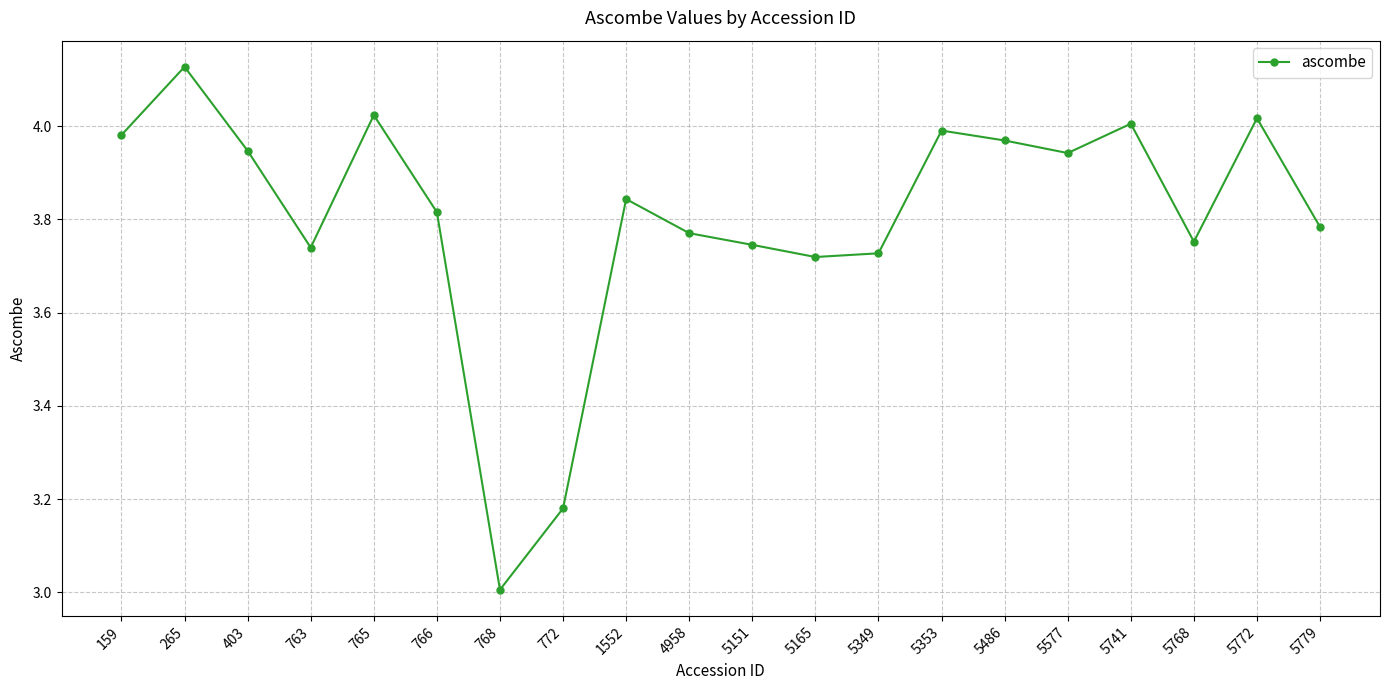

How many points are lower than both their immediate neighbors (excluding endpoints)?

5